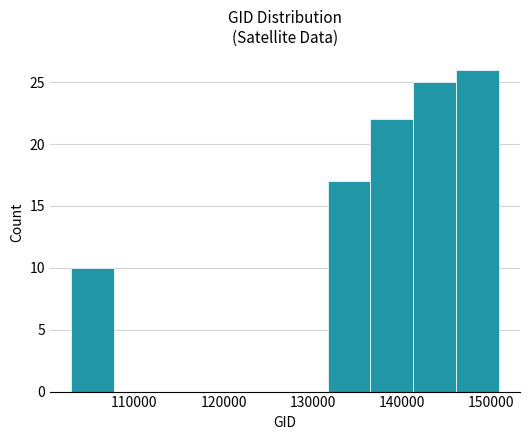

Which range on the x-axis has the tallest bar?

146000 to 151000